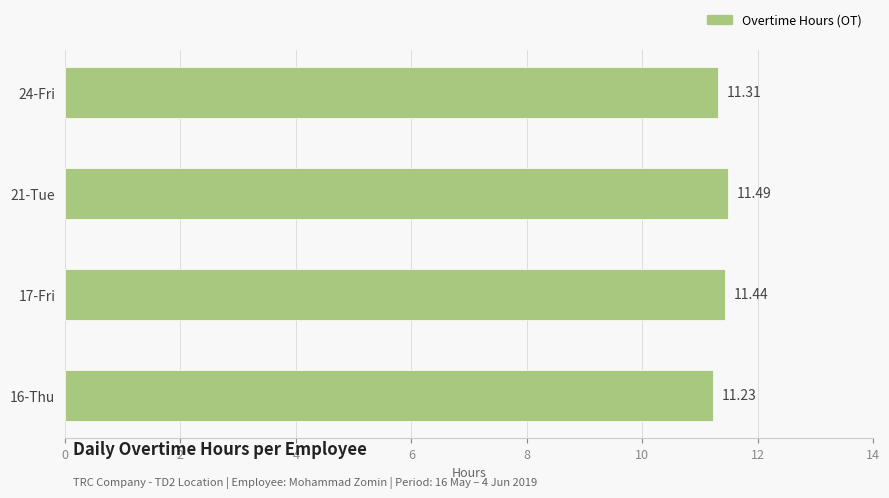

List the labels in order of value, largest first.

21-Tue, 17-Fri, 24-Fri, 16-Thu